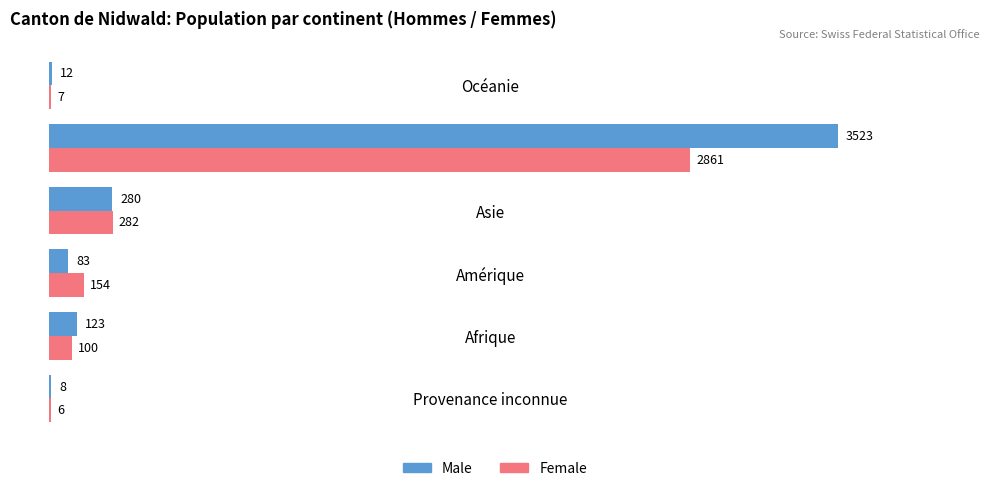

At which category does the chart reach its peak across all series?

Europe